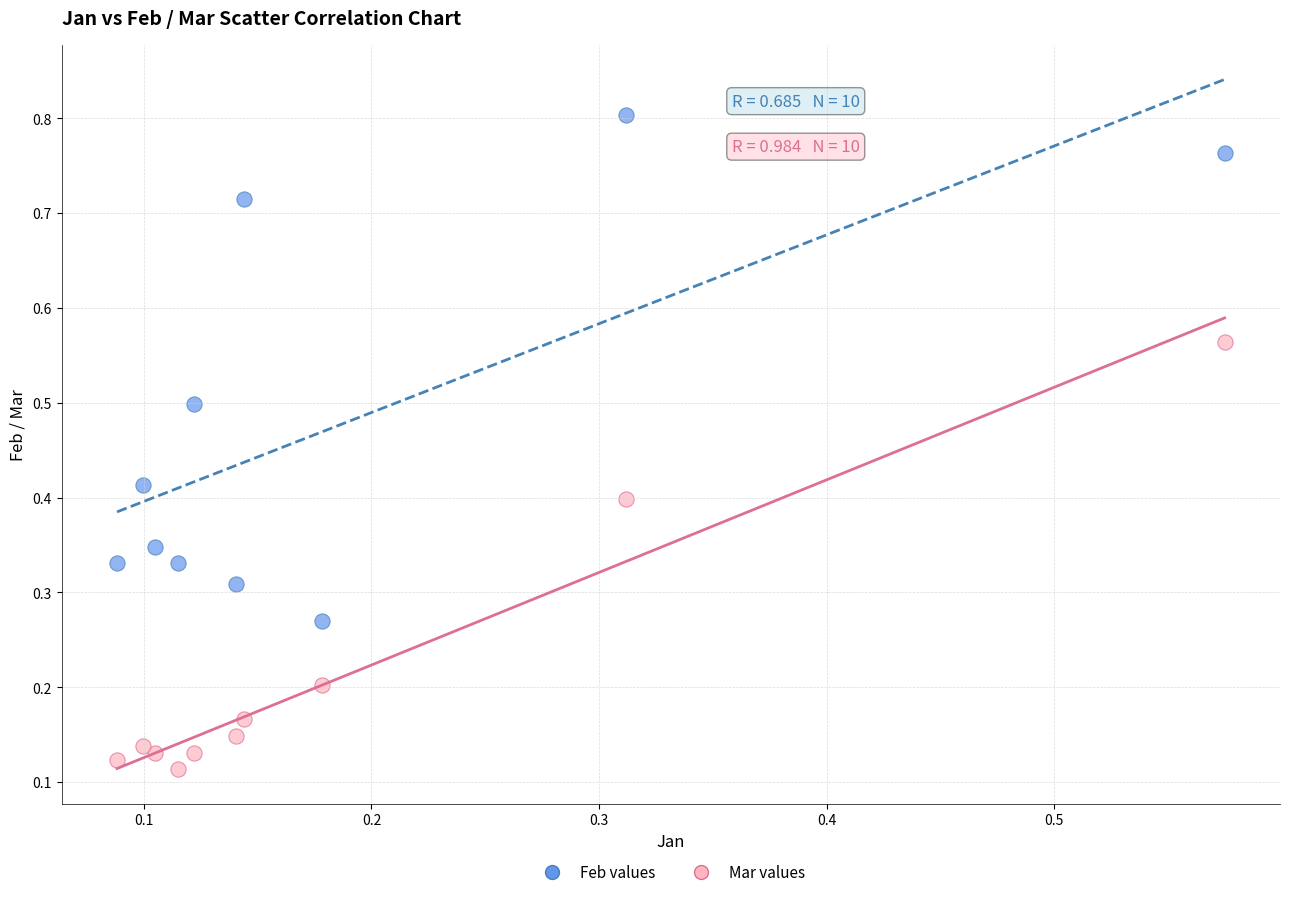

Which series reaches the minimum Y coordinate?

Mar values